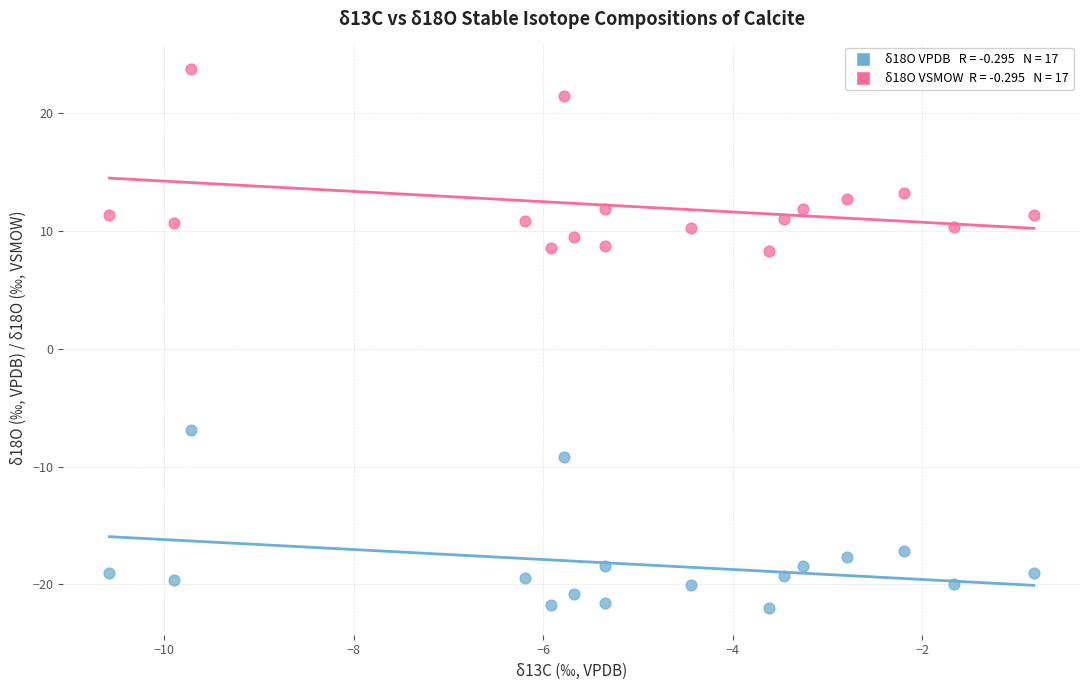

Across all data points, what is the range of Y values (max minus min)?

45.7